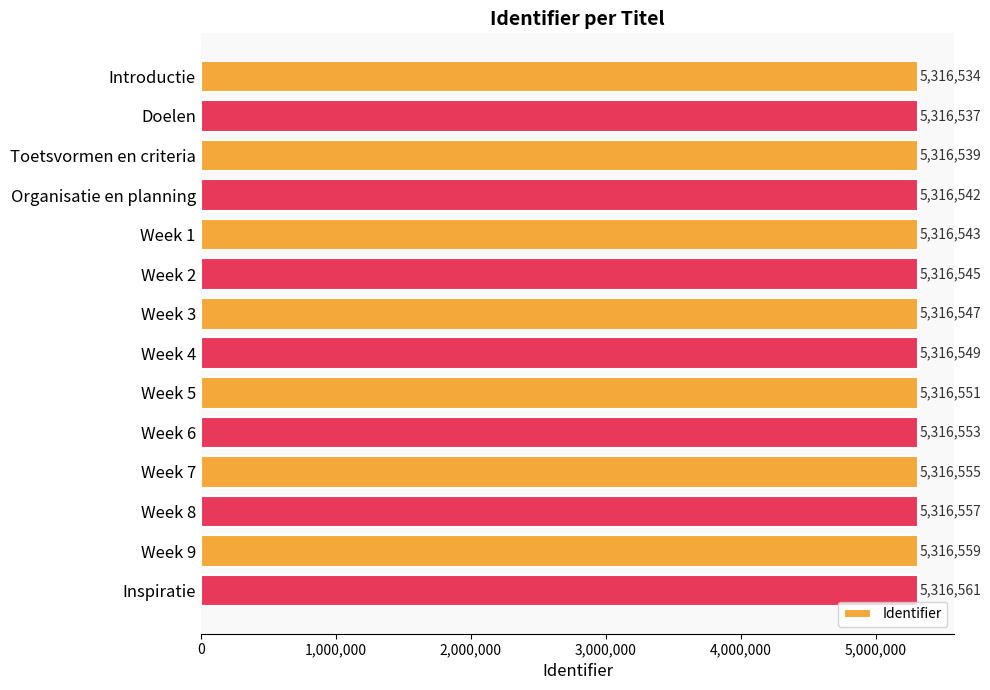

Reading top to bottom, extract all data points from this chart.

5316534	5316537	5316539	5316542	5316543	5316545	5316547	5316549	5316551	5316553	5316555	5316557	5316559	5316561